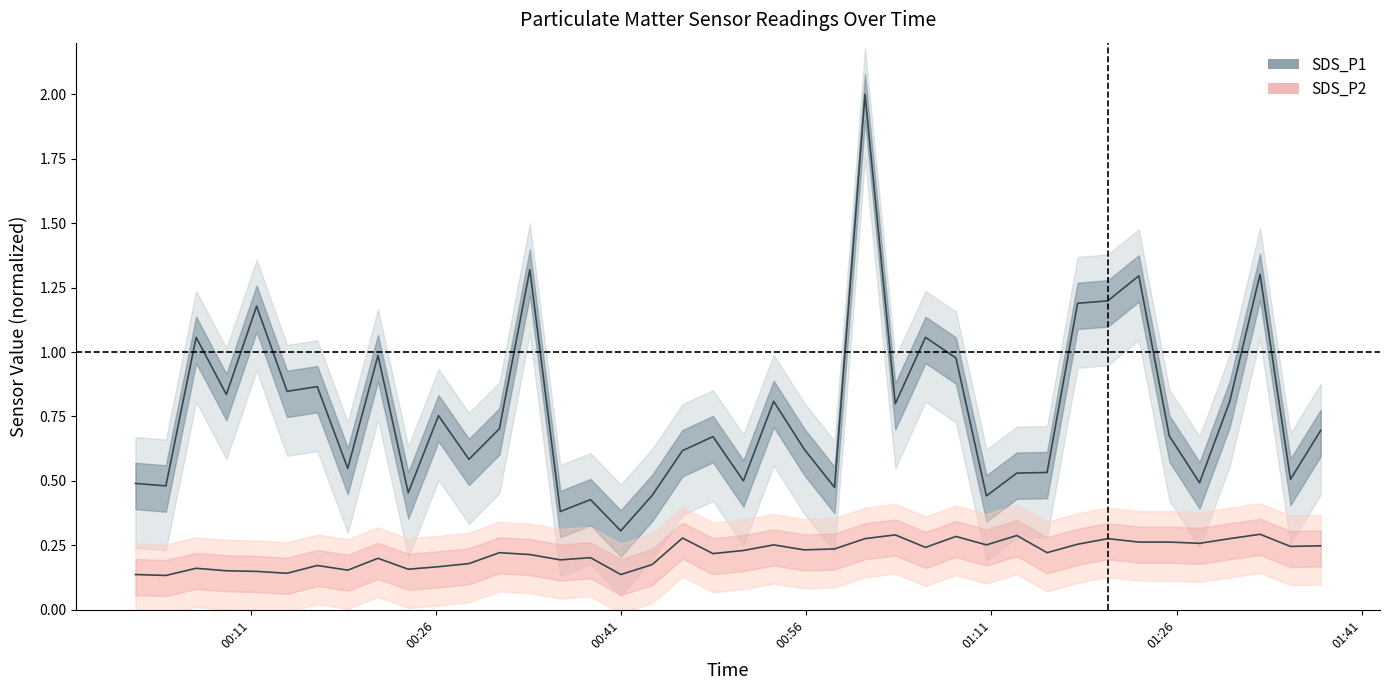

List the series in order of their peak value, highest first.

SDS_P1, SDS_P2